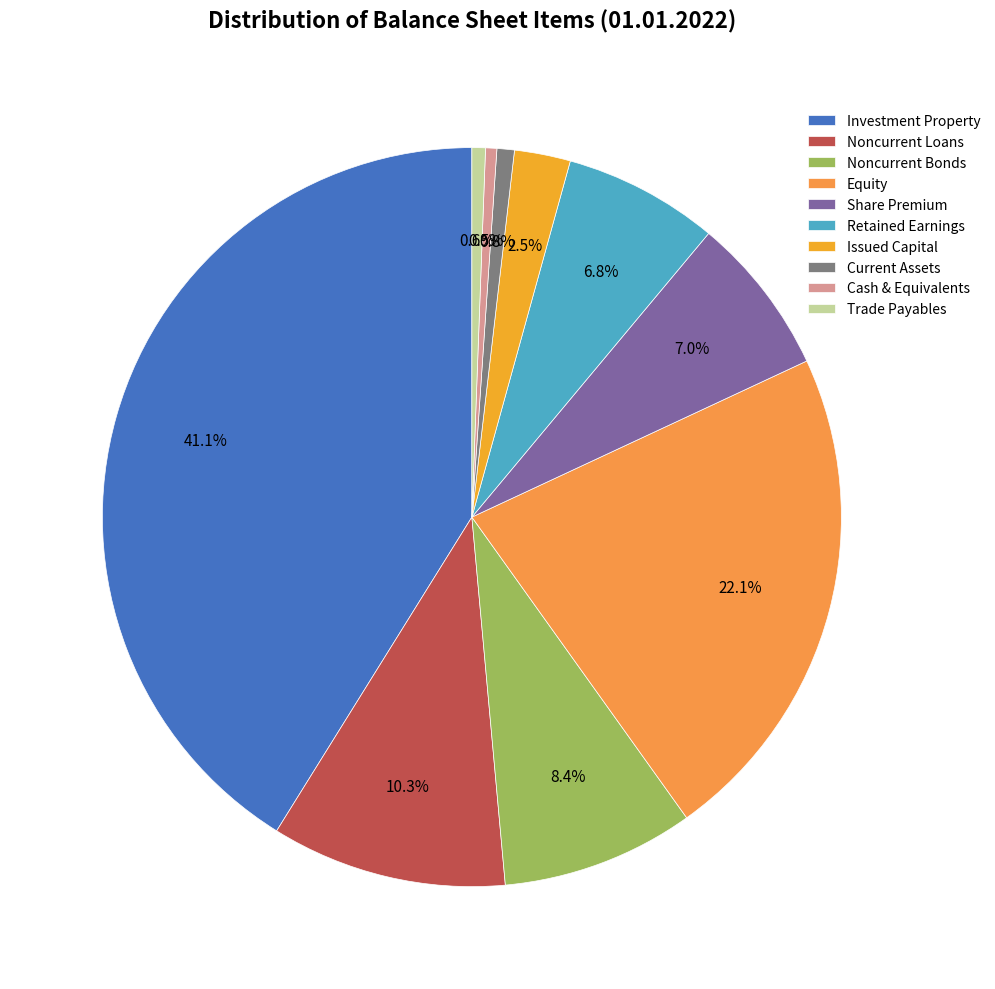

What is the largest slice in the pie chart?

Investment Property